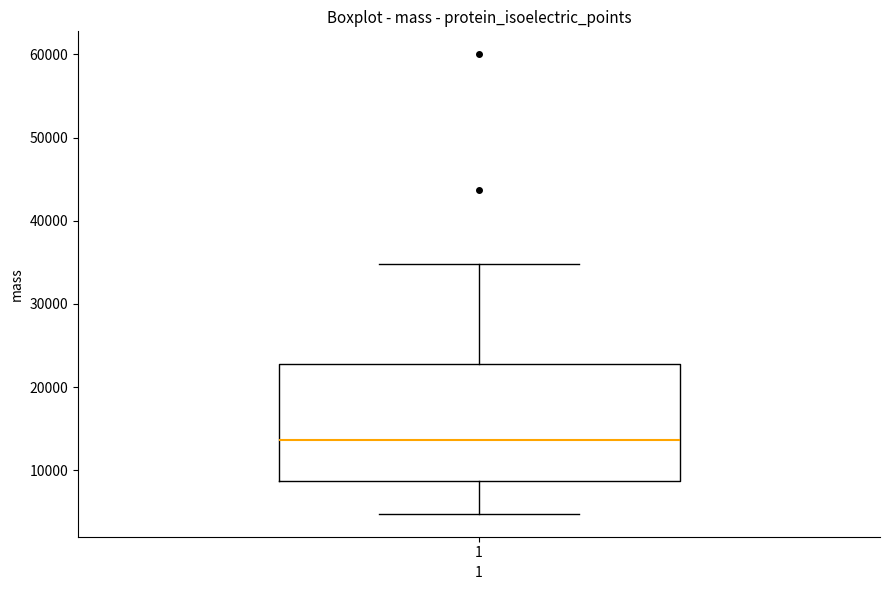

Read this box plot against the y-axis: the position of the median line, the range covered by the box, and the ends of both whiskers. The values are not printed on the chart, so give them approximately, as read against the axis.

median 14000, box 9000 to 23000, whiskers 5000 to 35000